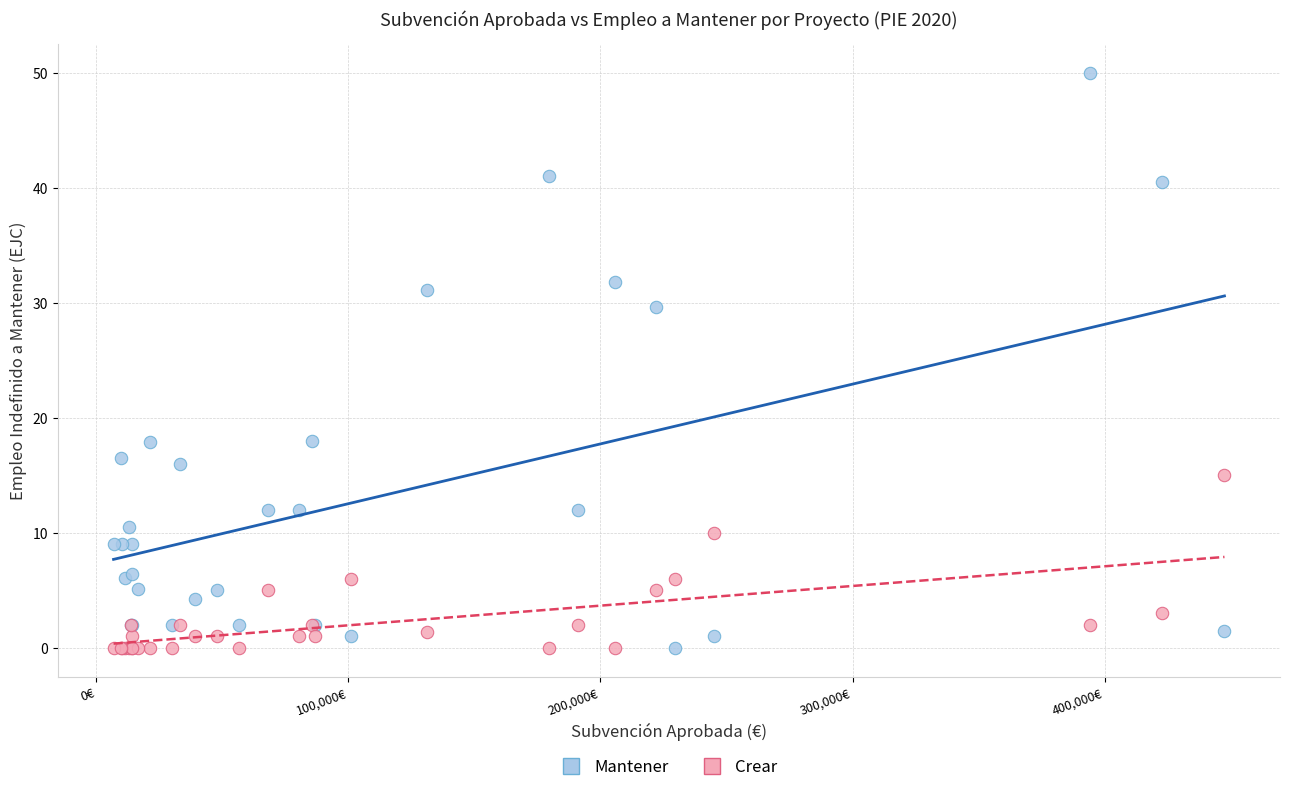

In the Mantener series, what Y value is closest to 25?

29.6